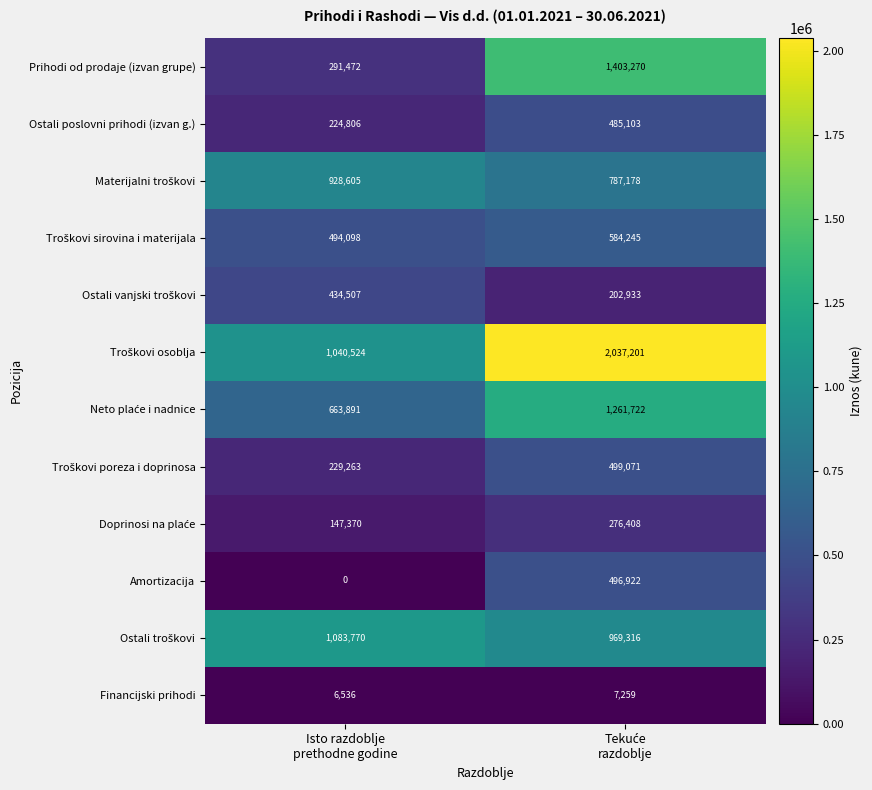

Which series has the widest spread of values?

Prihodi od prodaje (izvan grupe)